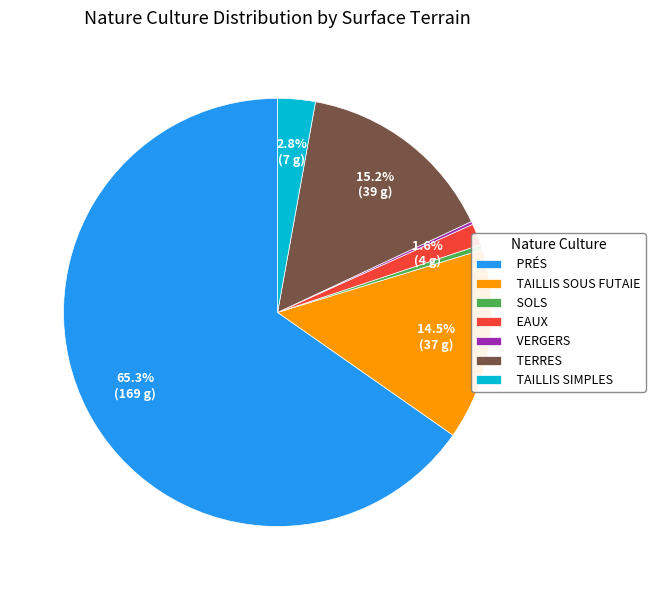

Between TAILLIS SOUS FUTAIE and TERRES, which is larger?

TERRES